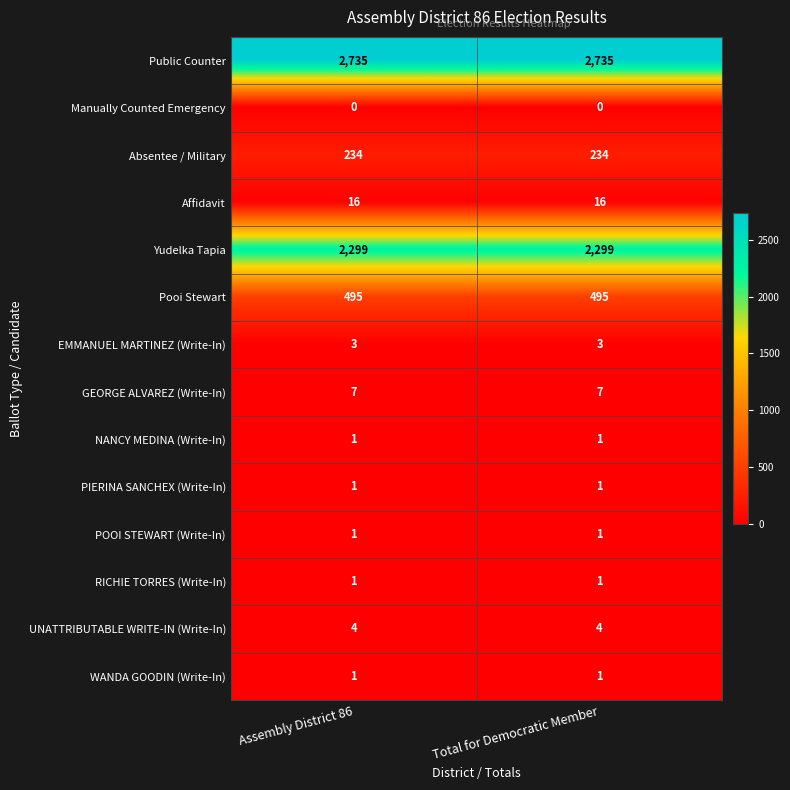

The EMMANUEL MARTINEZ (Write-In) series shows 5 at Total for Democratic Member. True or false?

False